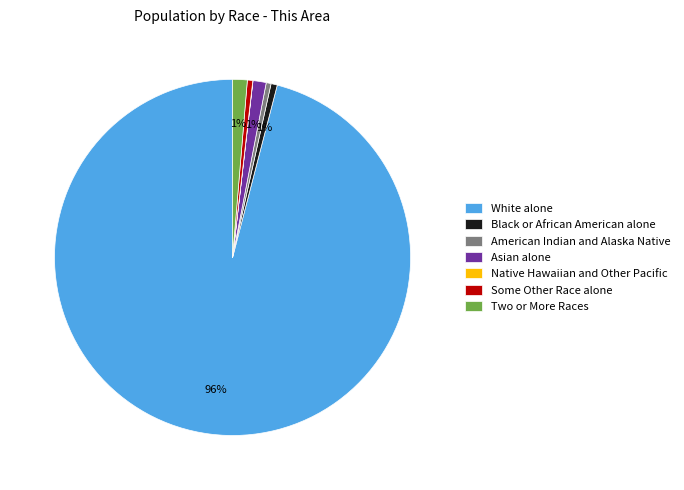

Between American Indian and Alaska Native and White alone, which is larger?

White alone